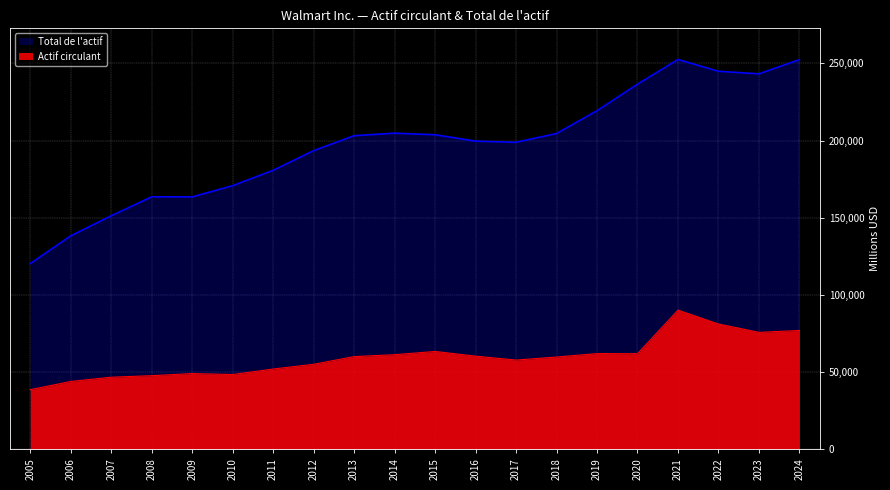

What are all the series names shown in the legend?

Total de l'actif, Actif circulant